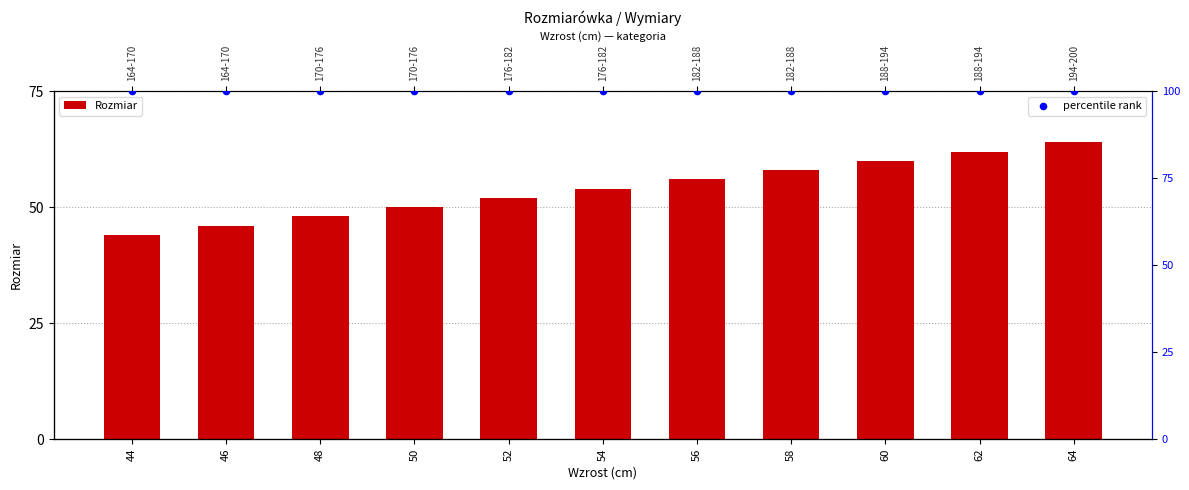

Which series has the largest total across all categories?

percentile rank